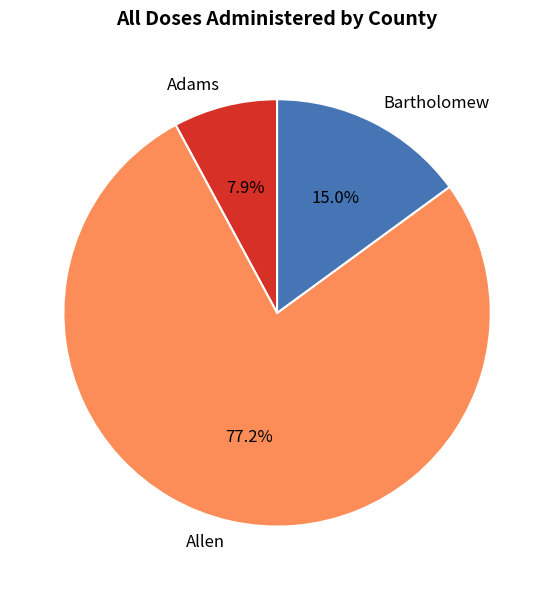

Which slice is the largest?

Allen